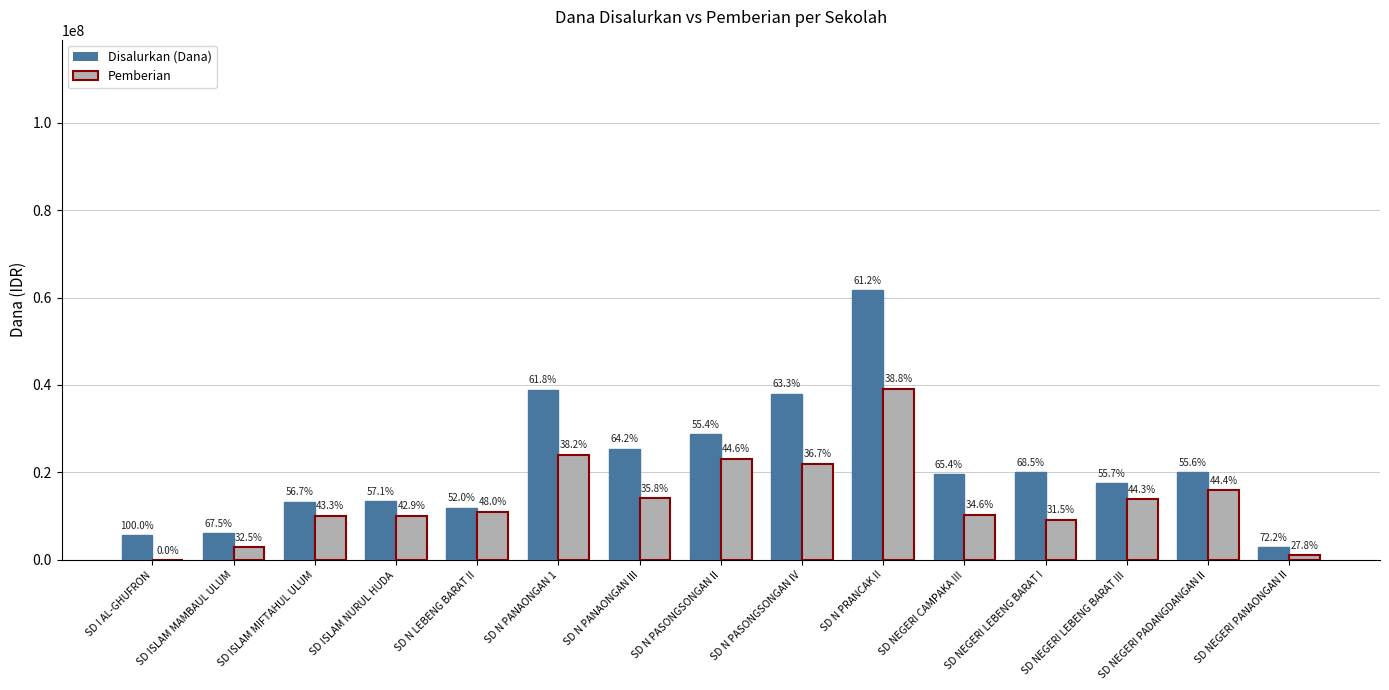

Are the bars horizontal?

No